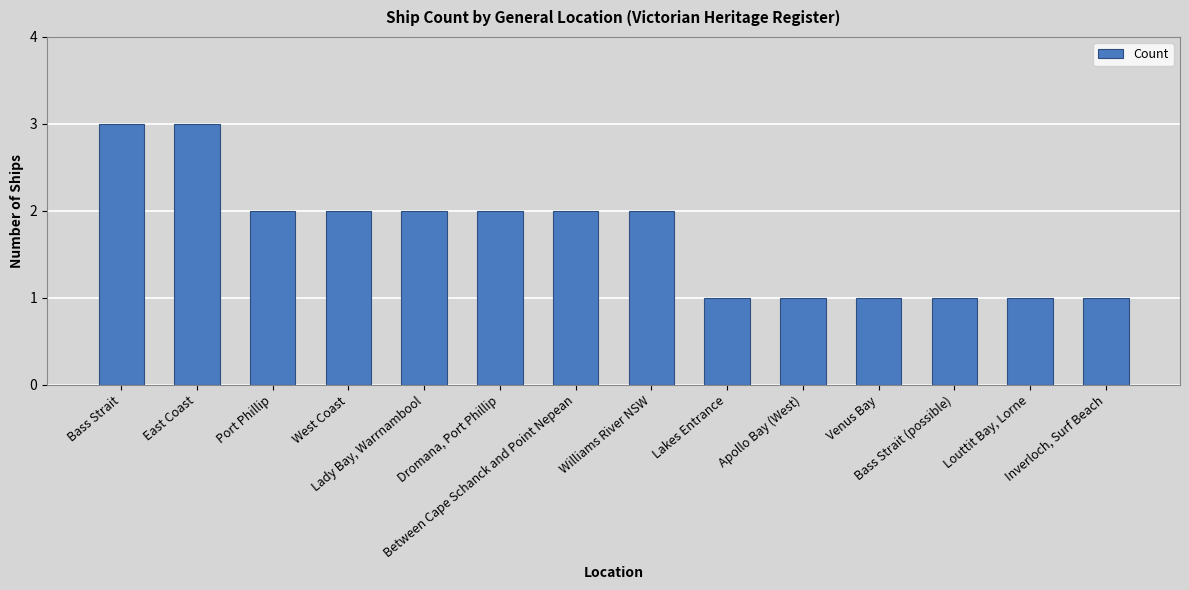

What is the sum of all values?

24